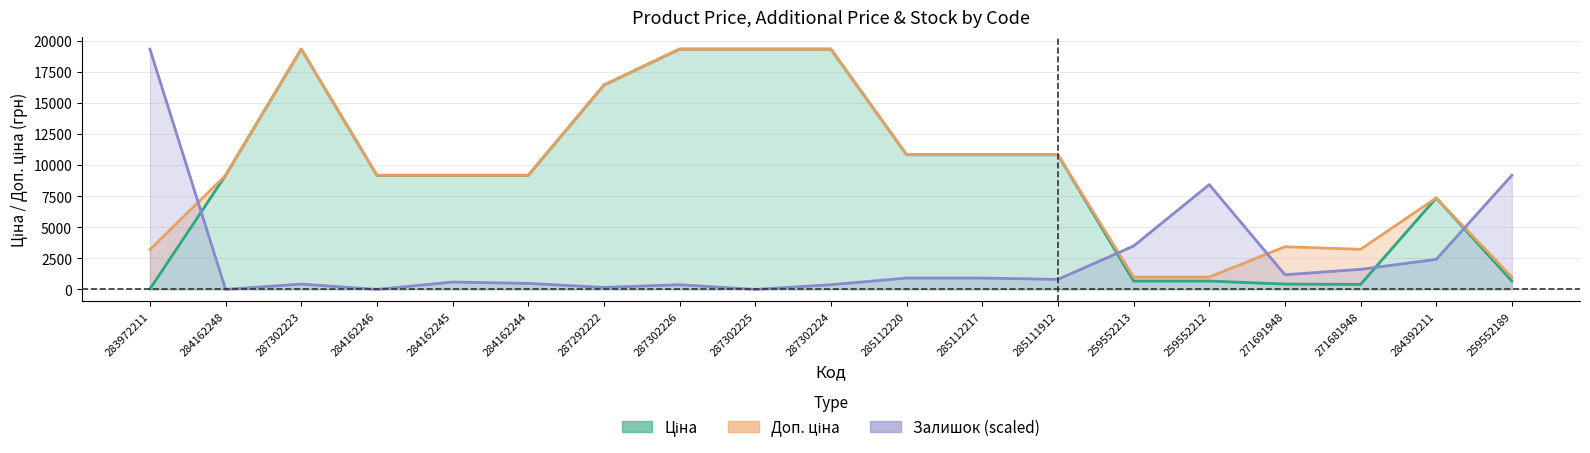

What are all the series names shown in the legend?

Ціна, Доп. ціна, Залишок